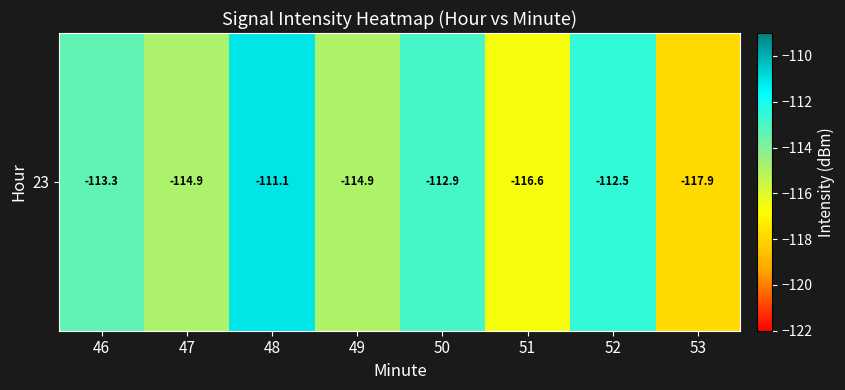

Where is the data nearest to the value -114?

46